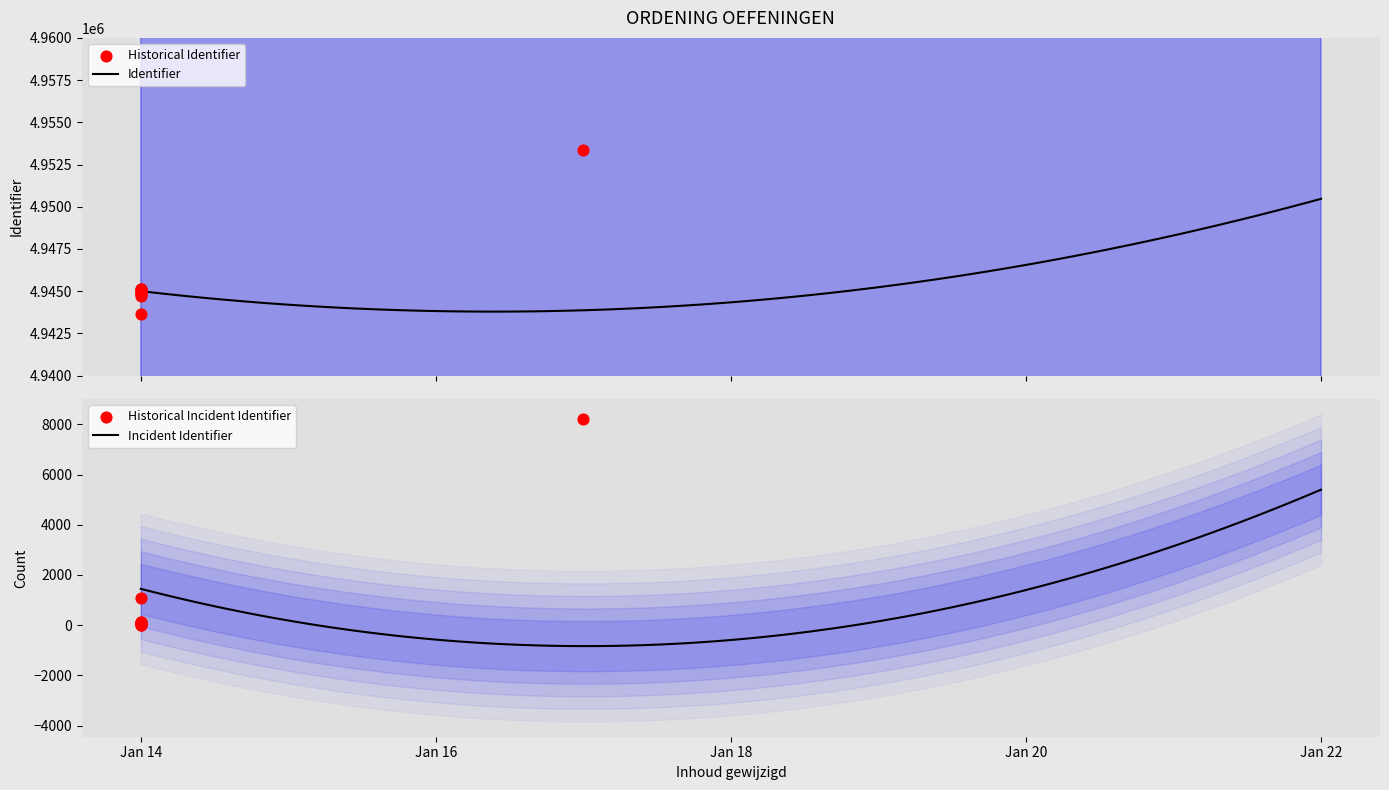

What is the minimum value for Identifier?

4943787.8